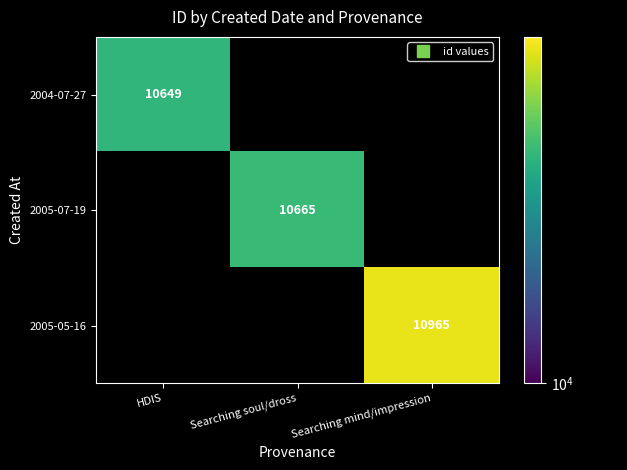

At which category does the chart reach its peak across all series?

Searching mind/impression